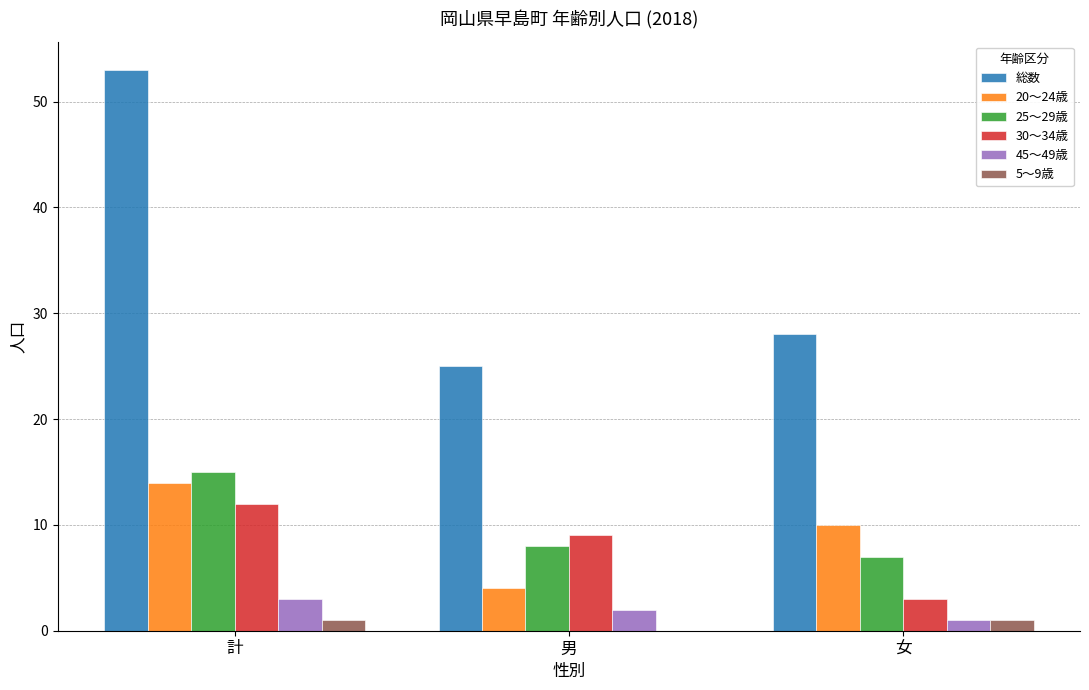

Which series changed the most between 計 and 男?

総数